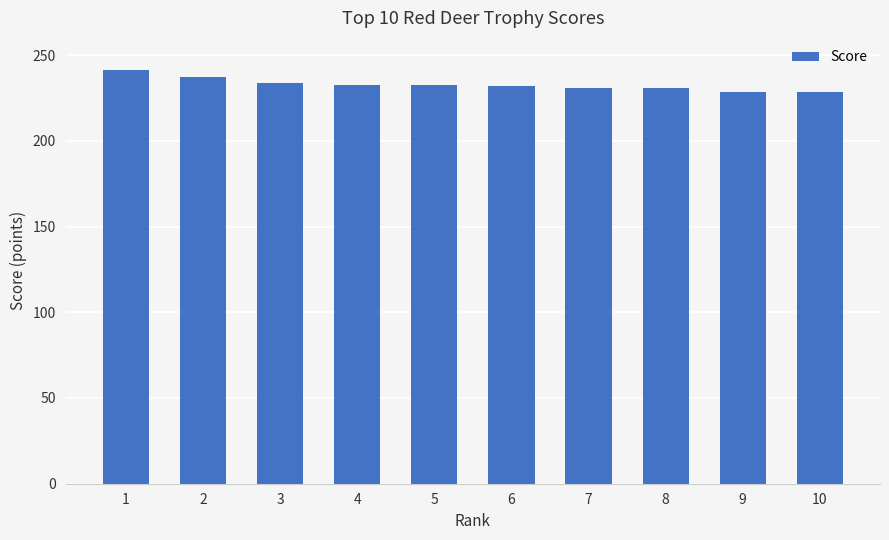

What is the minimum value shown in the chart?

228.5